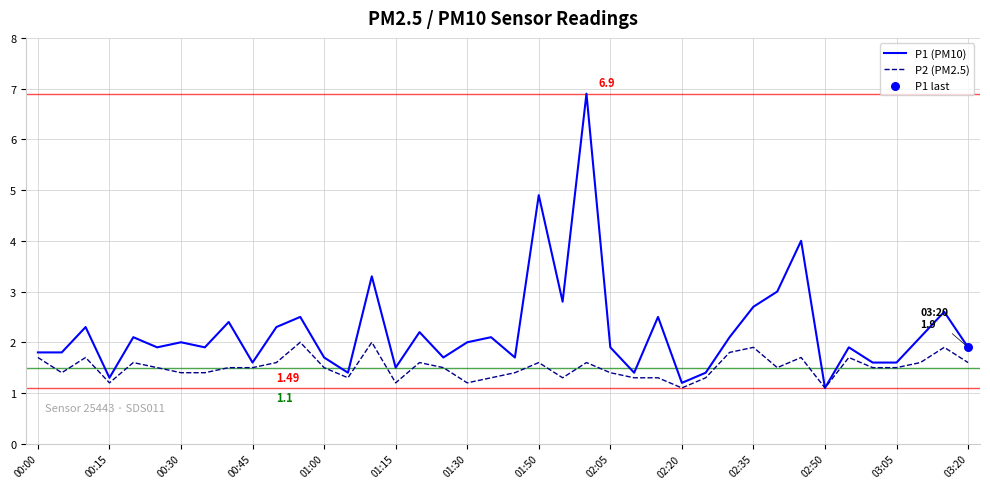

Which series has the widest spread of values?

P1 (PM10)